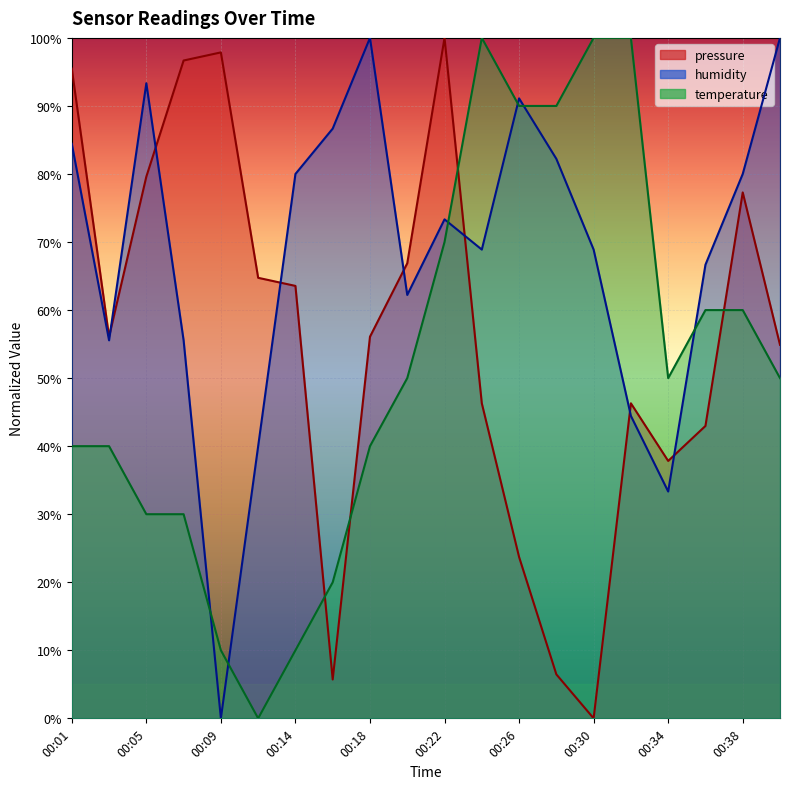

What is the sum of the temperature values at 00:18 and 00:09?

50.0